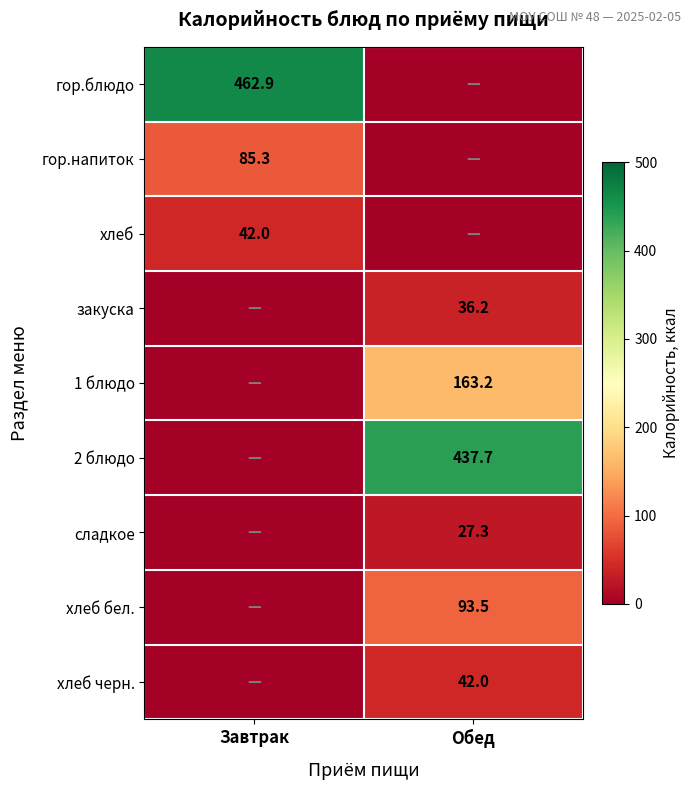

Is the value of 2 блюдо at Обед greater than the value of хлеб at Завтрак?

Yes